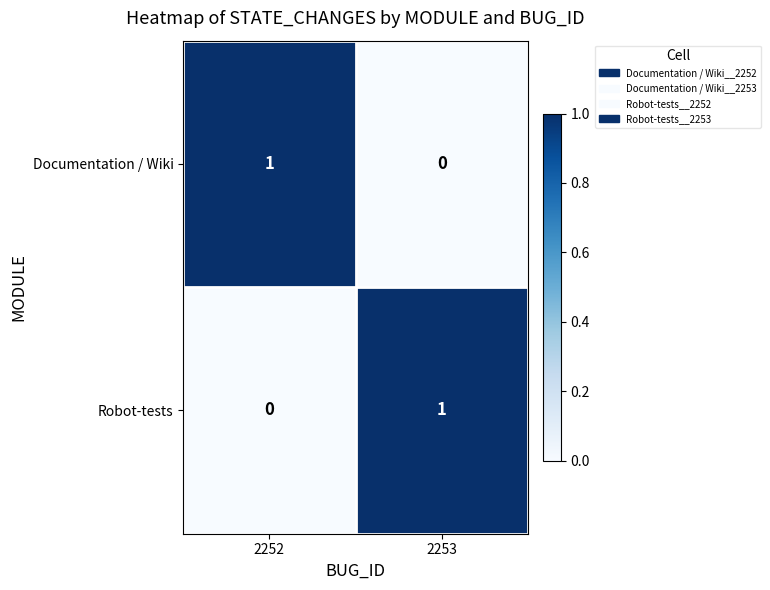

Reading right to left, list all the values displayed in this chart.

Documentation / Wiki: 0	1
Robot-tests: 1	0